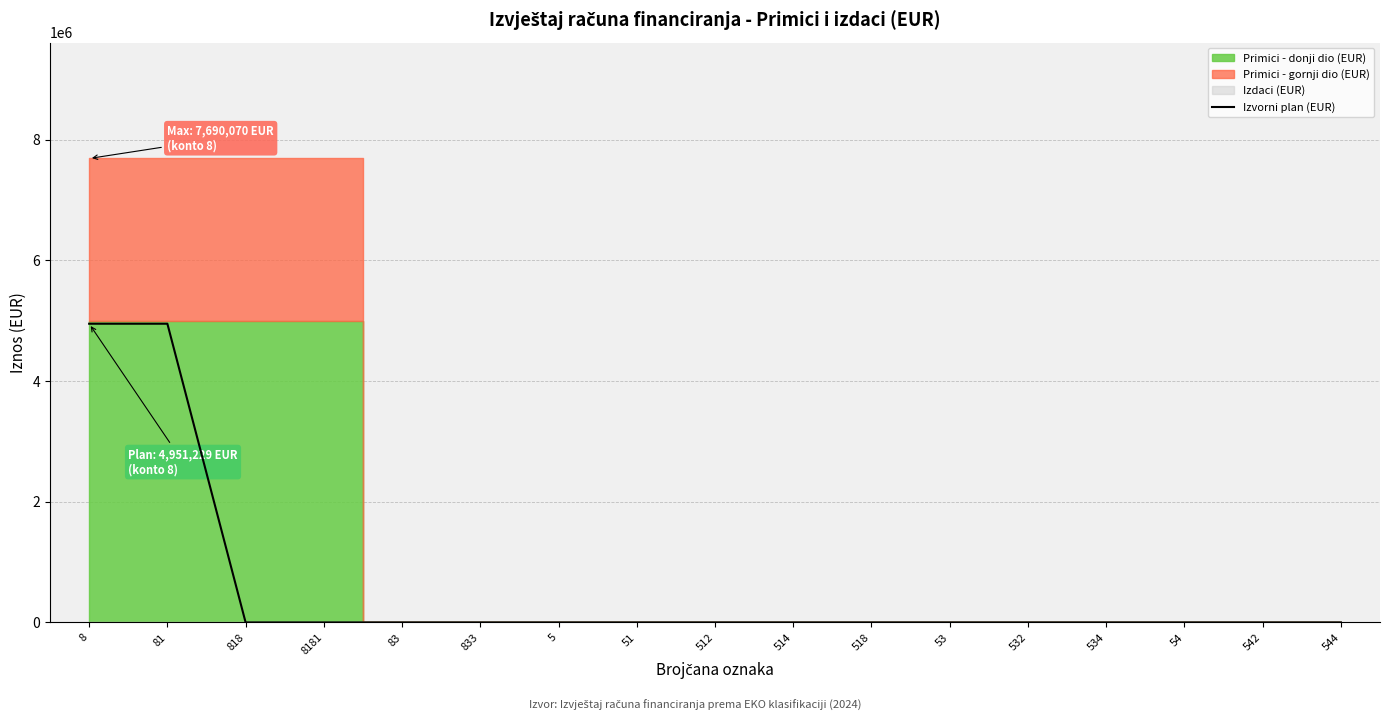

List the labels in order of value, smallest first.

818, 8181, 83, 833, 5, 51, 512, 514, 518, 53, 532, 534, 54, 542, 544, 8, 81